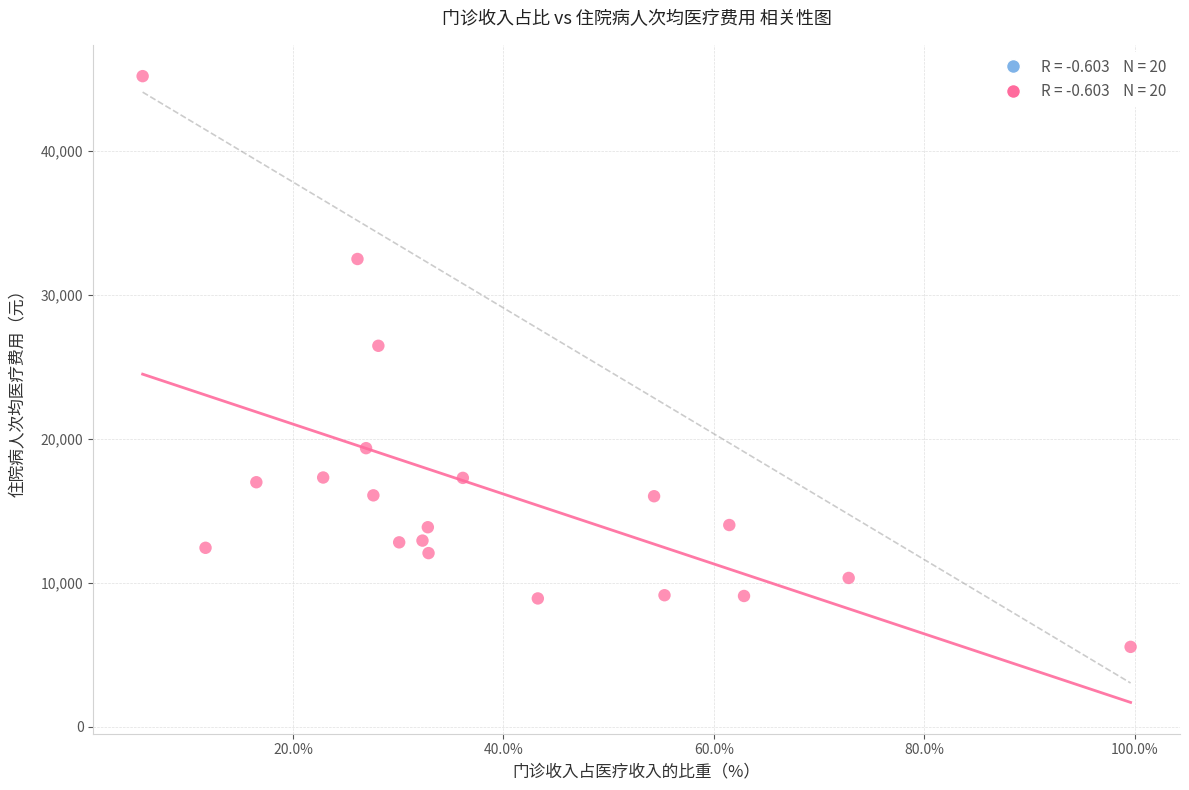

What is the range of Y values (max minus min)?

39667.4